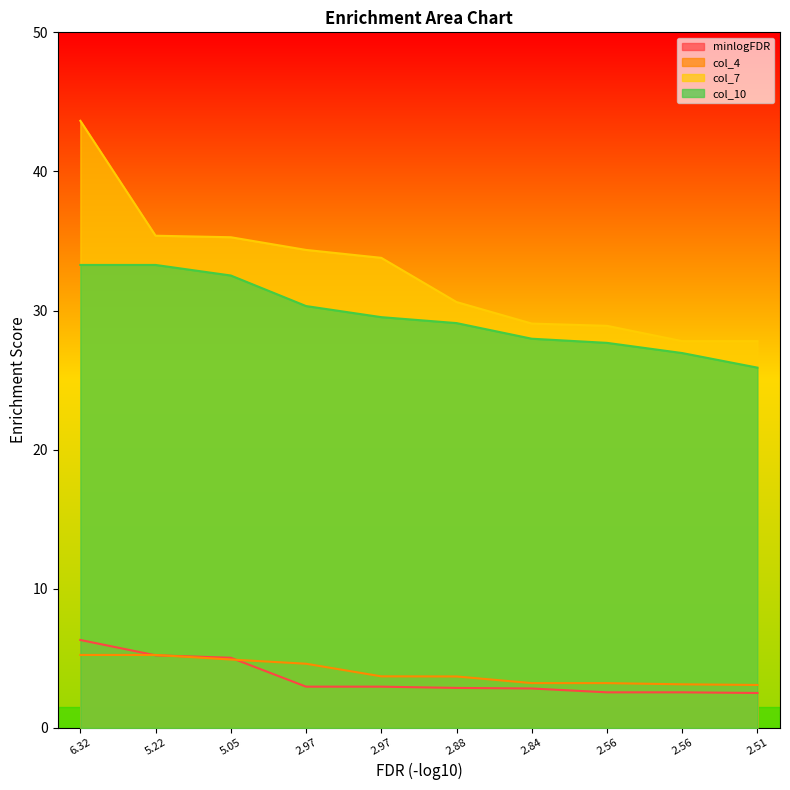

What is the average value of the minlogFDR series?

3.6